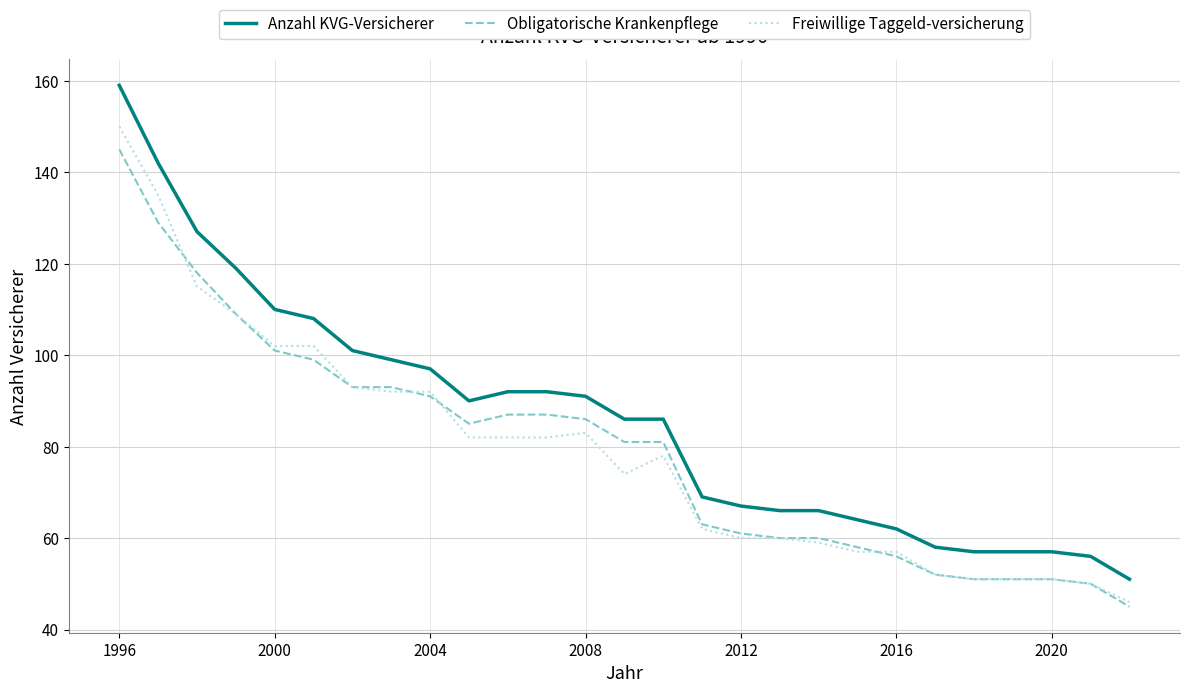

Which series has the largest total across all categories?

Anzahl KVG-Versicherer